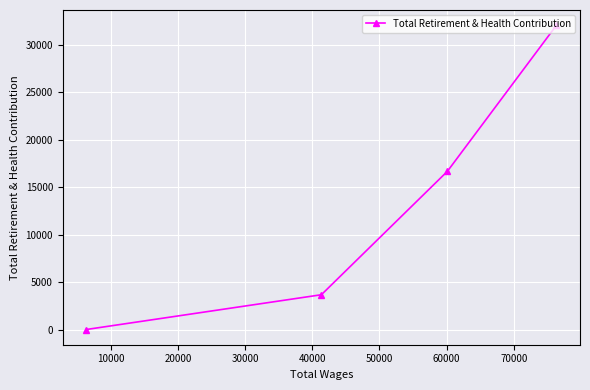

What is the greatest value displayed?

32088